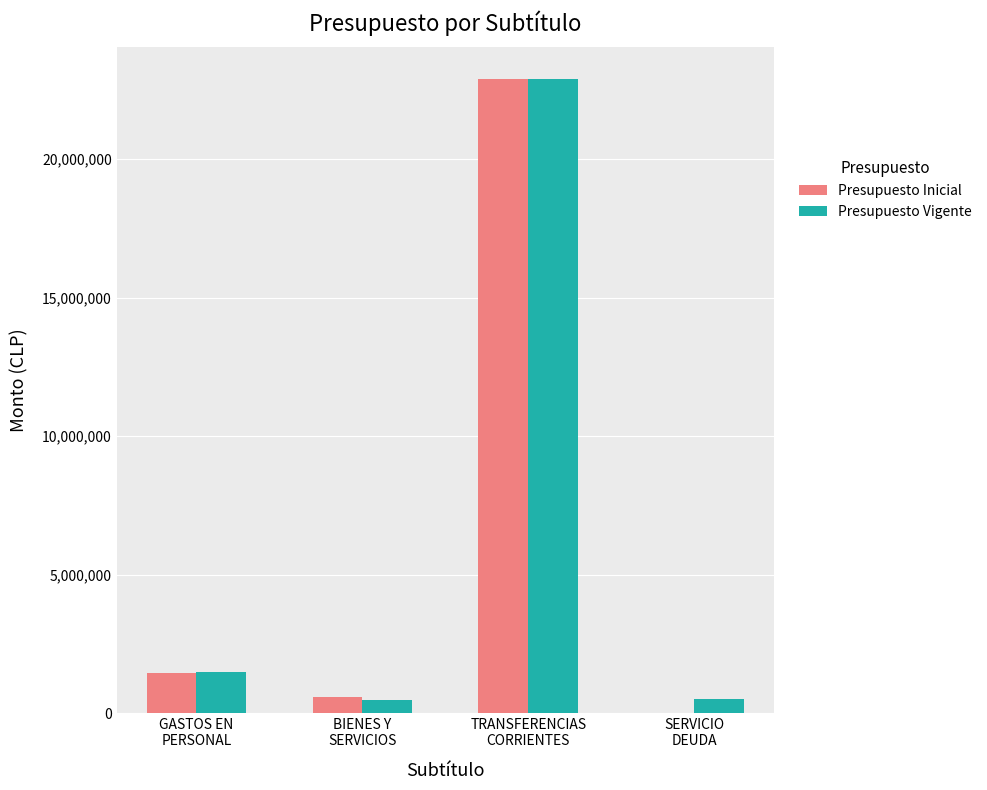

What is the sum of all Presupuesto Inicial values?

24908702